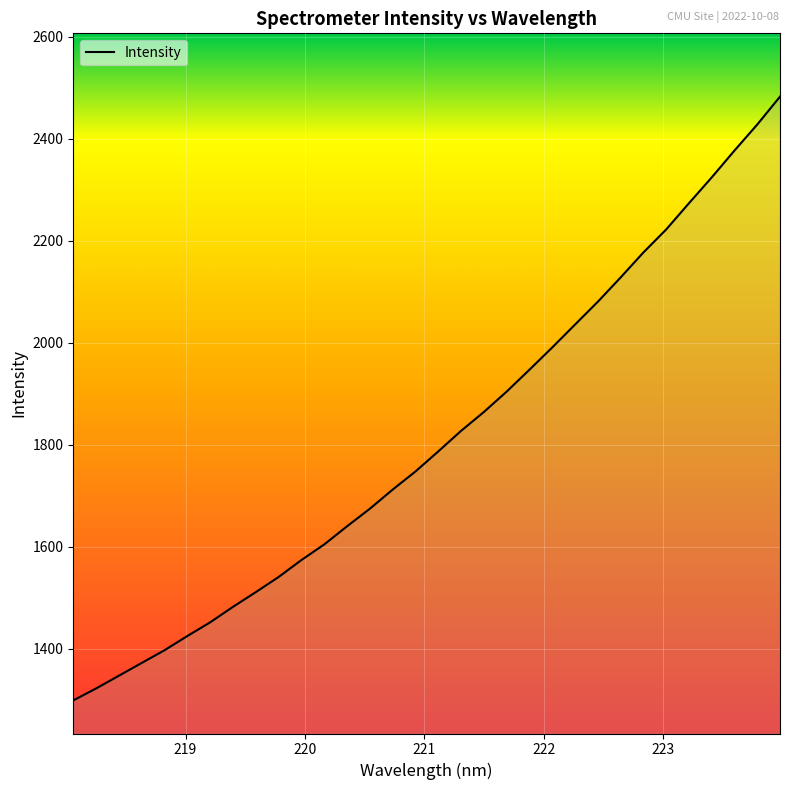

How many lines are shown in the chart?

1